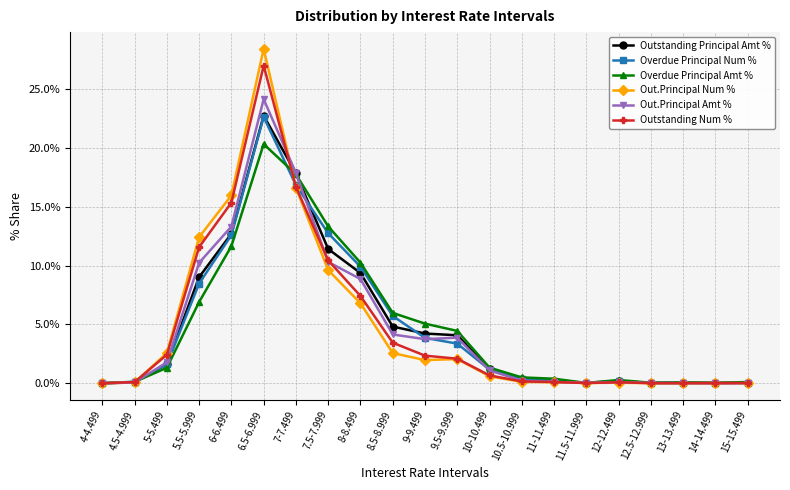

Where does the Outstanding Principal Amt % series first go above 1?

5-5.499